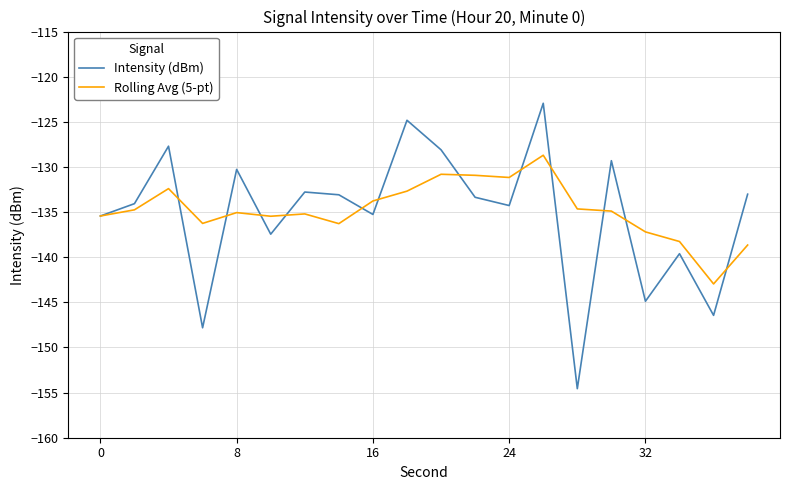

List the series in order of their peak value, highest first.

Intensity (dBm), Rolling Avg (5-pt)